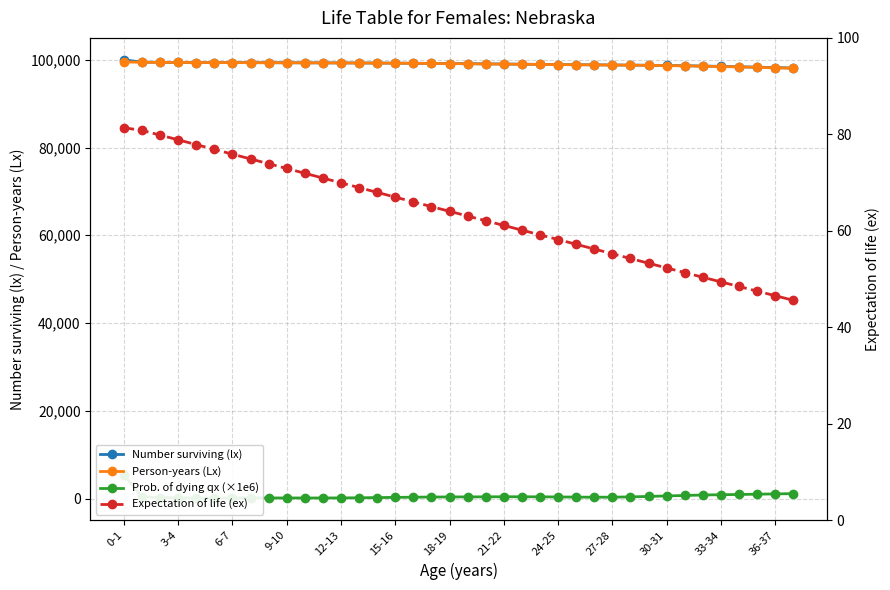

At which category is the sum across all series the highest?

0-1